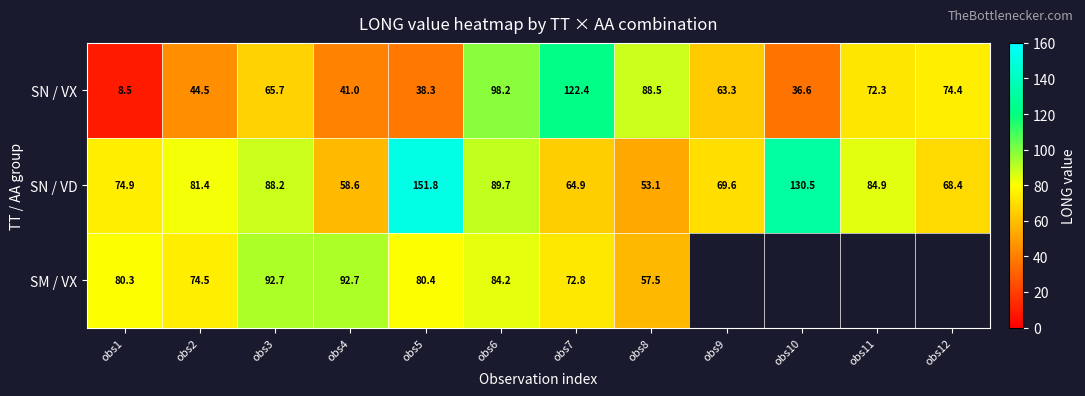

How many values in the SN / VD series exceed 81?

6